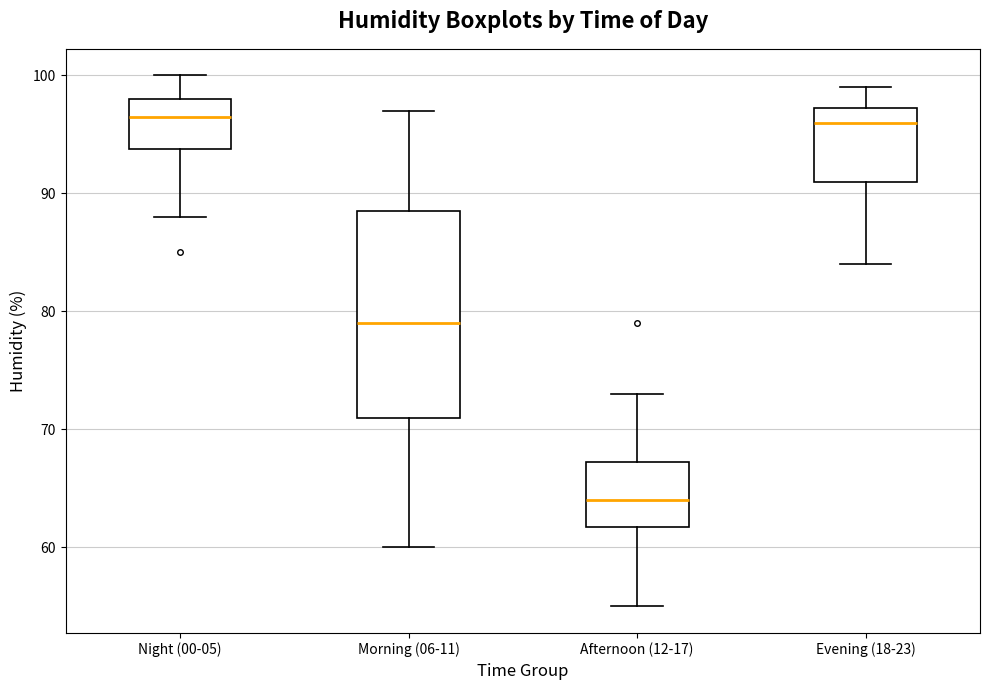

Reading left to right, read every box against the y-axis: the position of its median line, the range the box covers, and the ends of its whiskers. The values are not printed on the chart, so give them approximately, as read against the axis.

Night (00-05): median 97, box 94 to 98, whiskers 88 to 100
Morning (06-11): median 79, box 71 to 89, whiskers 60 to 97
Afternoon (12-17): median 64, box 62 to 67, whiskers 55 to 73
Evening (18-23): median 96, box 91 to 97, whiskers 84 to 99